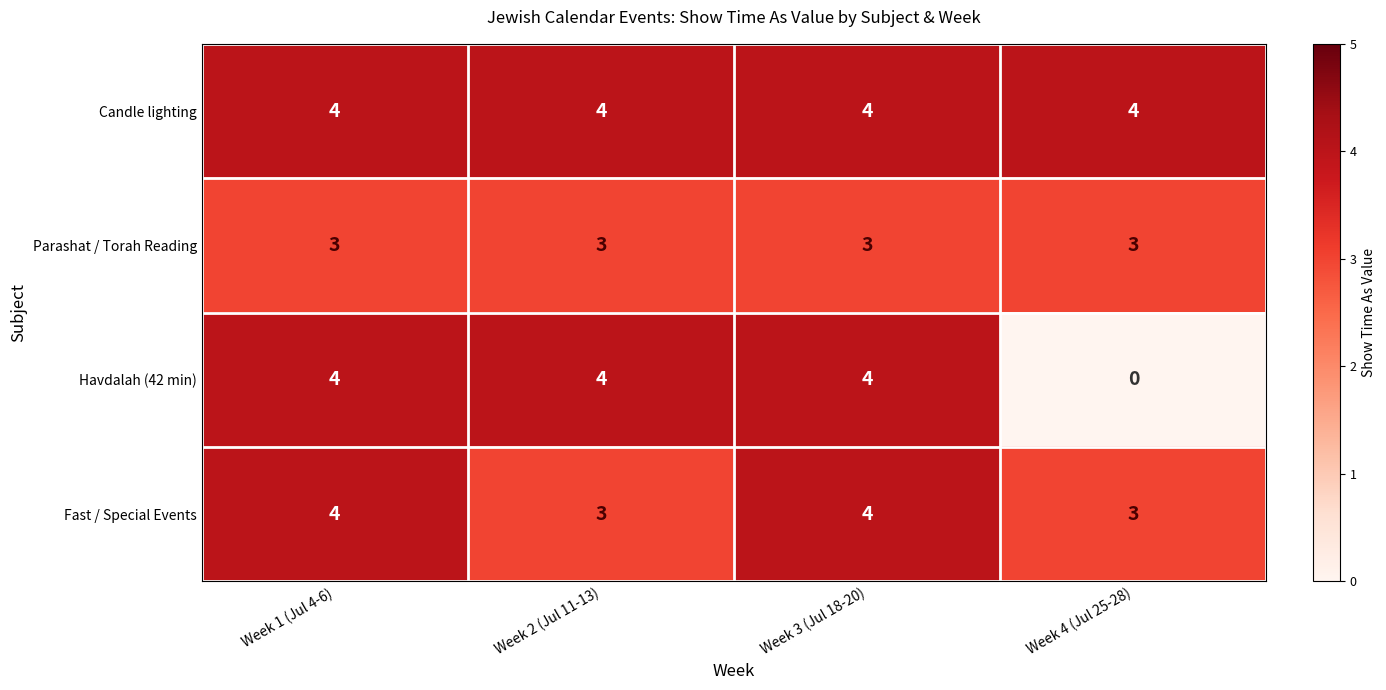

Which label corresponds to the smallest value in the chart?

Week 4 (Jul 25-28)